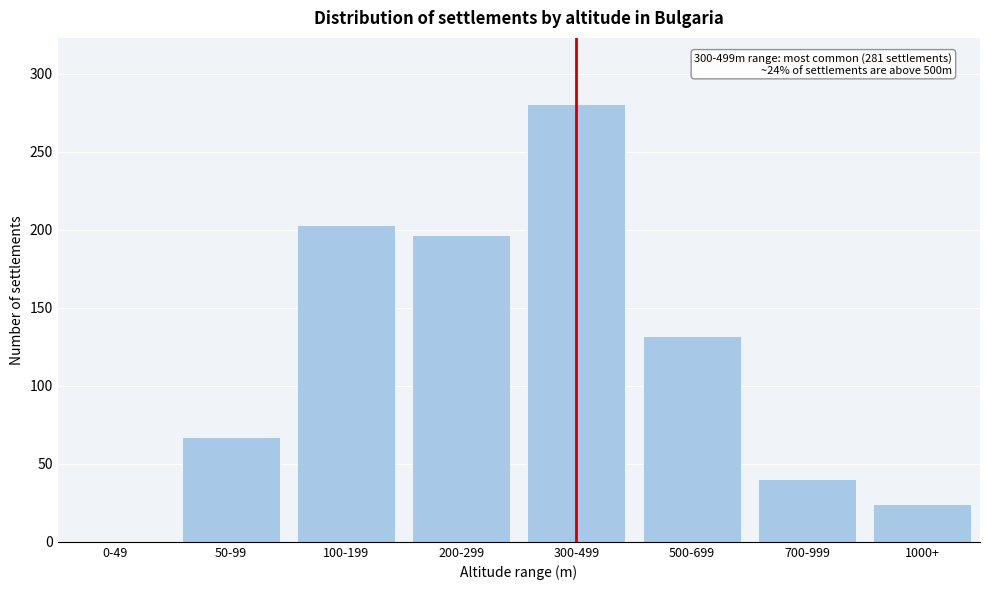

Reading left to right, extract all data points from this chart.

0-49=0	50-99=67	100-199=203	200-299=197	300-499=281	500-699=132	700-999=40	1000+=24